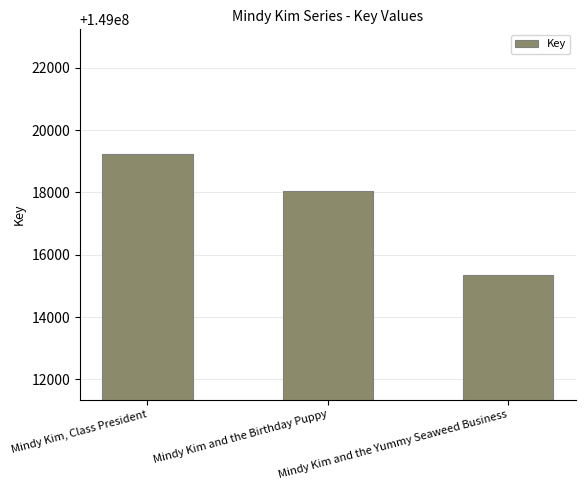

What is the value of the 1st bar from the left?

149019238